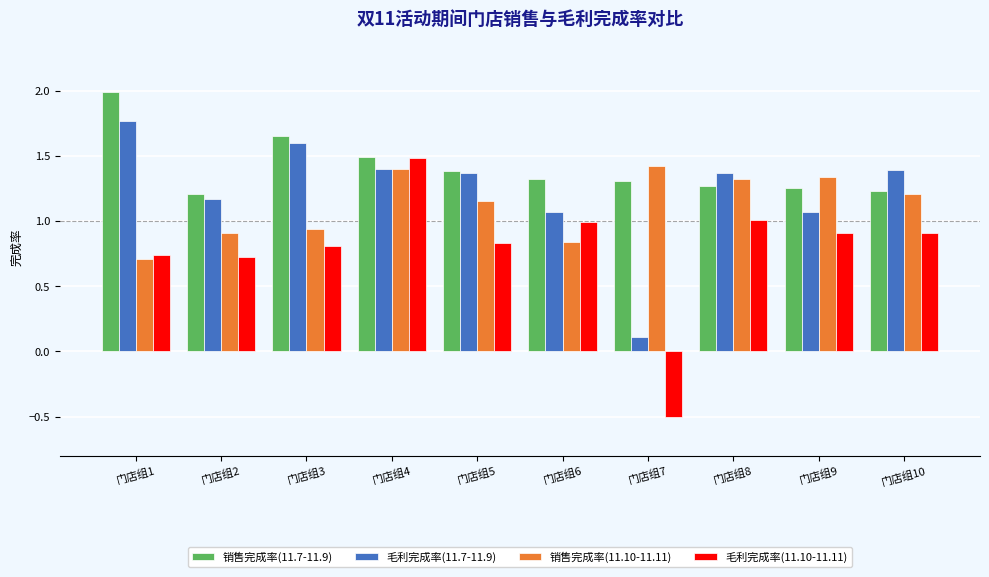

Rank the series by their average value, from lowest to highest.

毛利完成率(11.10-11.11), 销售完成率(11.10-11.11), 毛利完成率(11.7-11.9), 销售完成率(11.7-11.9)